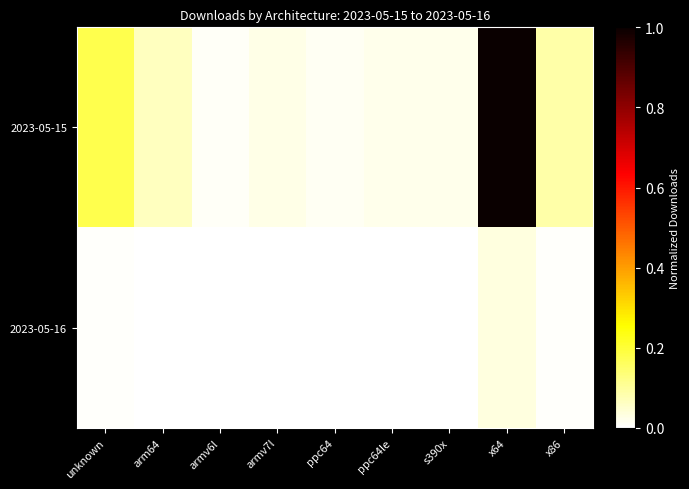

Reading left to right, list all the values displayed in this chart.

2023-05-15: unknown=0.2	arm64=0.1	armv6l=0.0	armv7l=0.0	ppc64=0.0	ppc64le=0.0	s390x=0.0	x64=1.0	x86=0.1
2023-05-16: unknown=0.0	arm64=0.0	armv6l=0.0	armv7l=0.0	ppc64=0.0	ppc64le=0.0	s390x=0.0	x64=0.0	x86=0.0